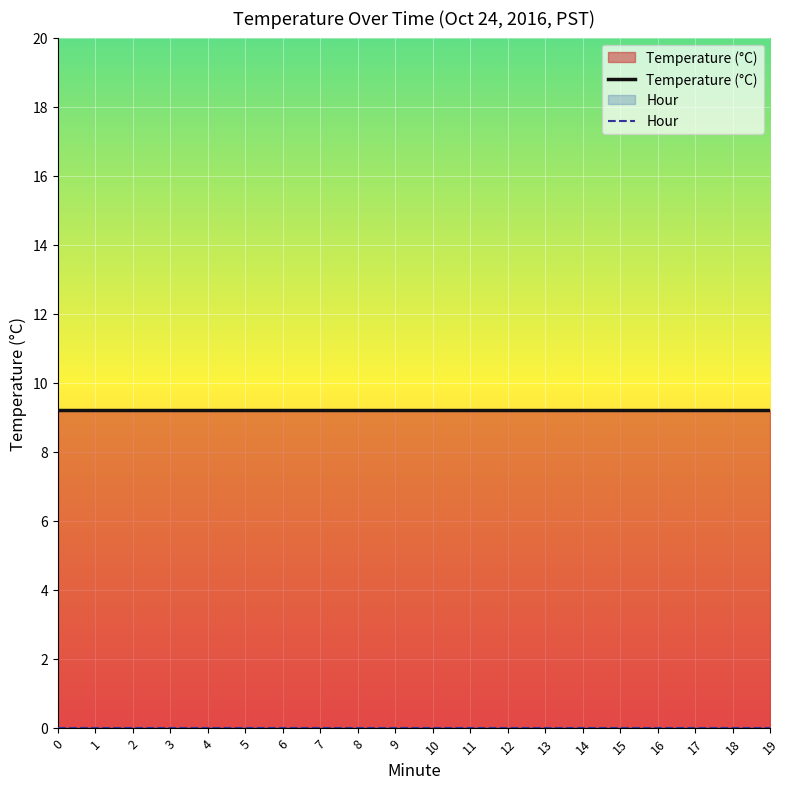

How many lines are shown in the chart?

2